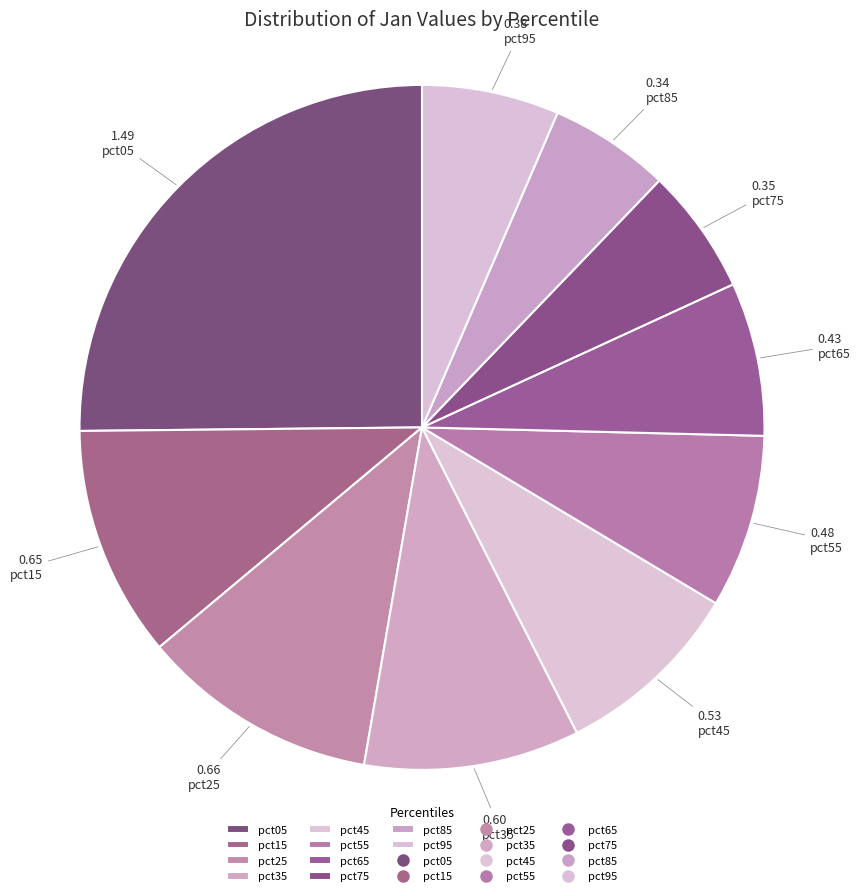

Which category has the biggest portion of the pie?

pct05